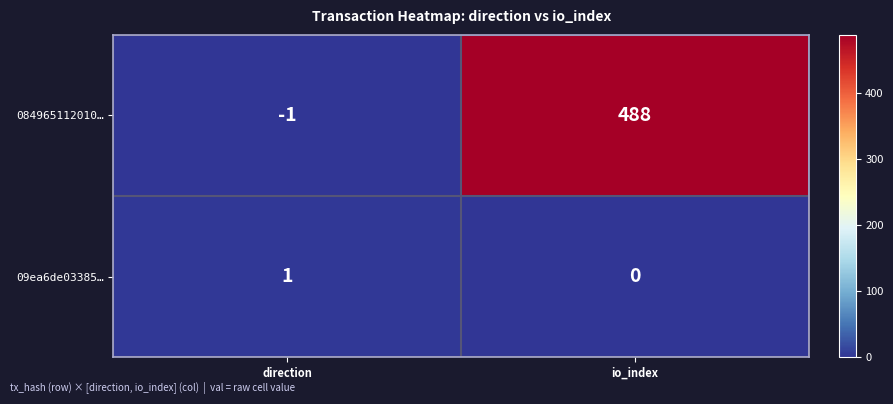

Reading right to left, extract all data points from this chart.

084965112010…: 488	-1
09ea6de03385…: 0	1